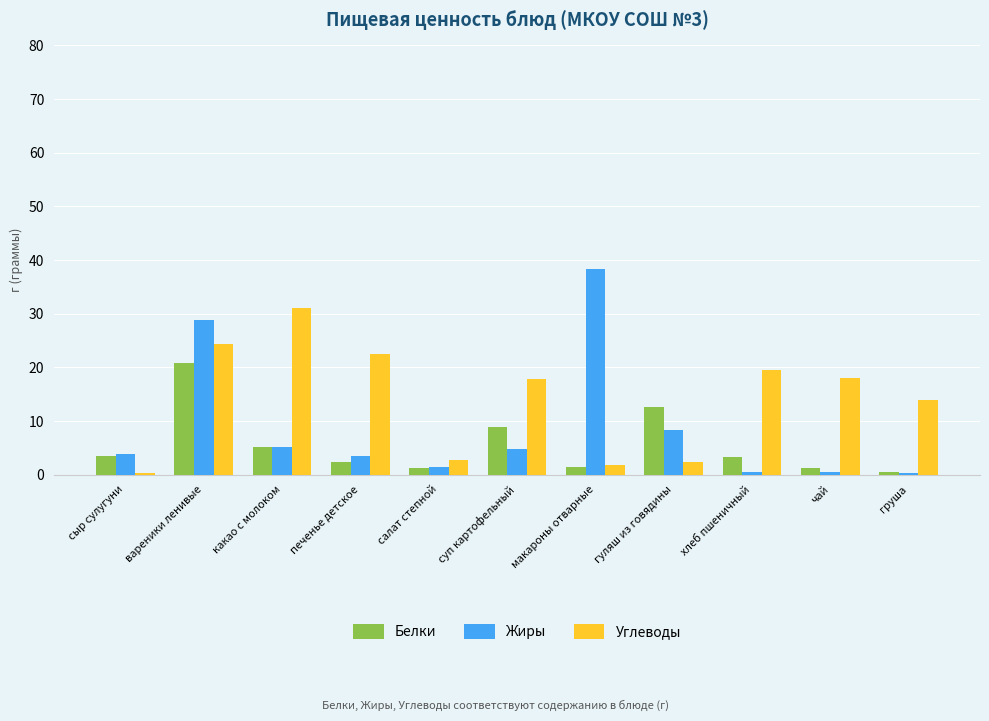

What is the minimum value for Углеводы?

0.3